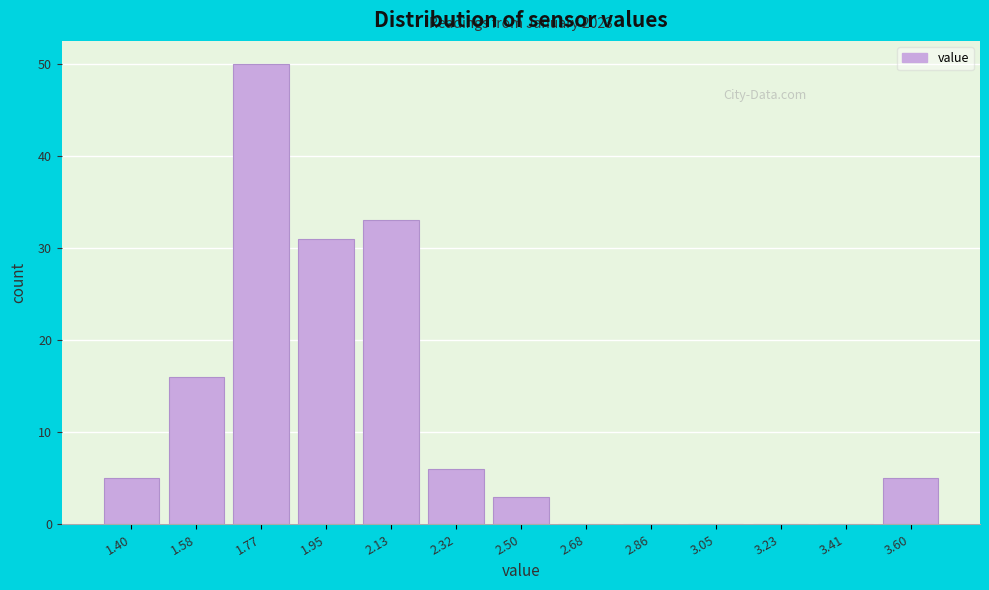

Reading left to right, list all the values displayed in this chart.

1.40=5	1.58=16	1.77=50	1.95=31	2.13=33	2.32=6	2.50=3	2.68=0	2.86=0	3.05=0	3.23=0	3.41=0	3.60=5